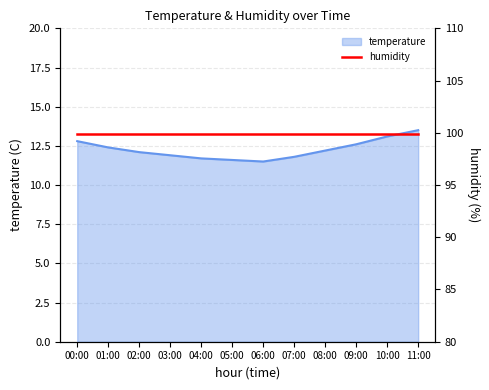

What is the change in value from 08:00 to 10:00?

+0.9